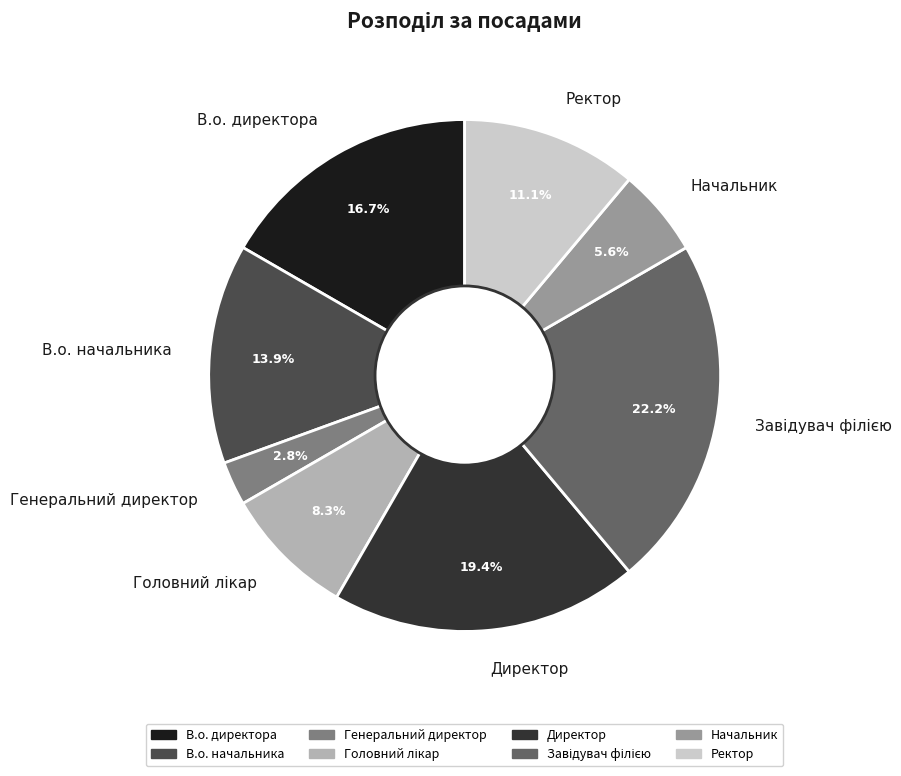

To the nearest percent, what is the difference between the largest and smallest slice percentages?

19%